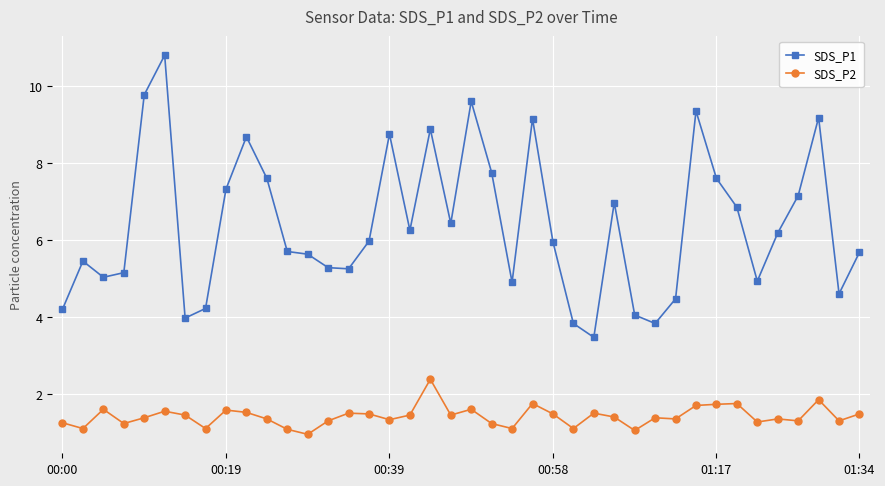

Rank the series by their average value, from lowest to highest.

SDS_P2, SDS_P1